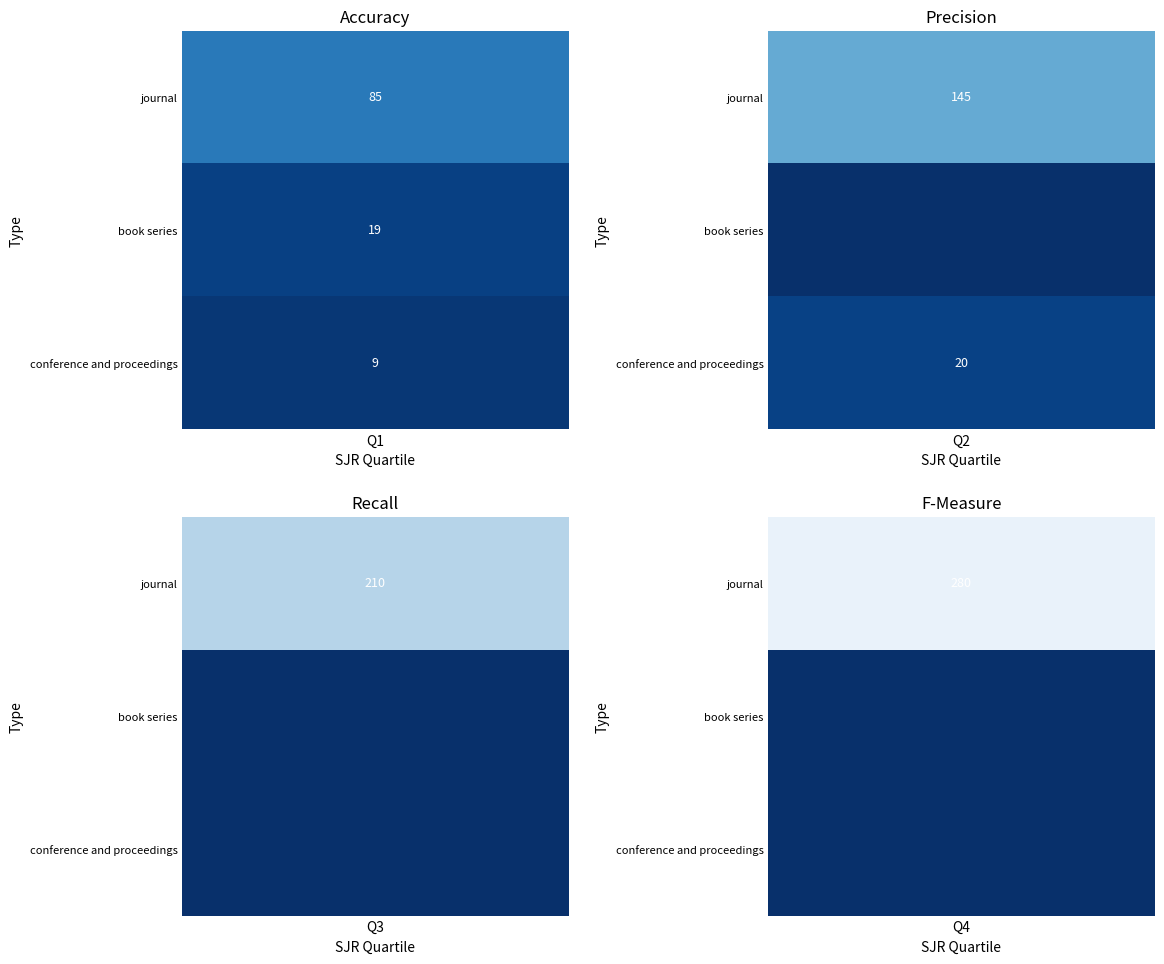

Which series has the largest range (max minus min)?

journal